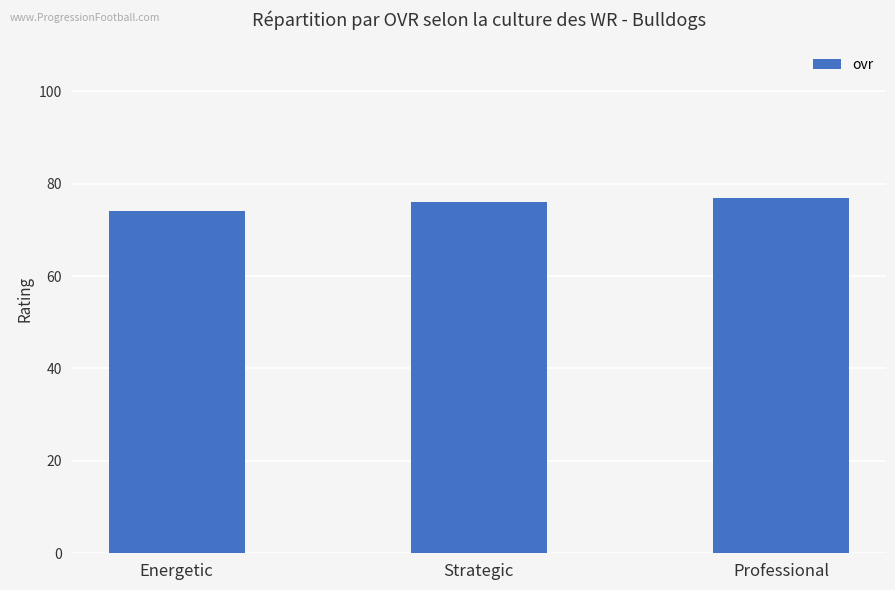

Reading left to right, list all the values displayed in this chart.

Energetic=74	Strategic=76	Professional=77